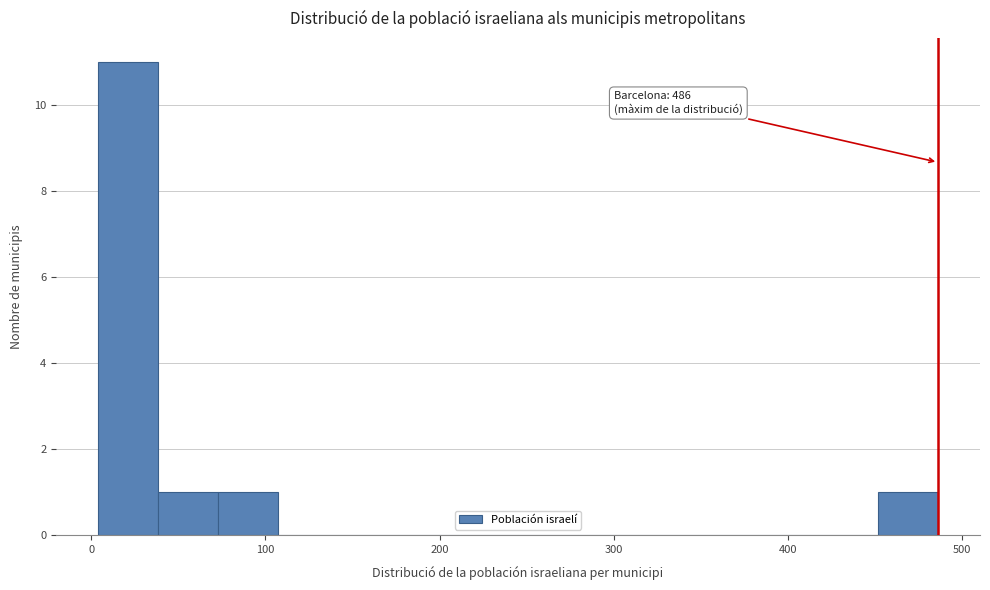

Around what value on the x-axis is the tallest bar? Give the approximate position of its centre, as read against the axis.

20